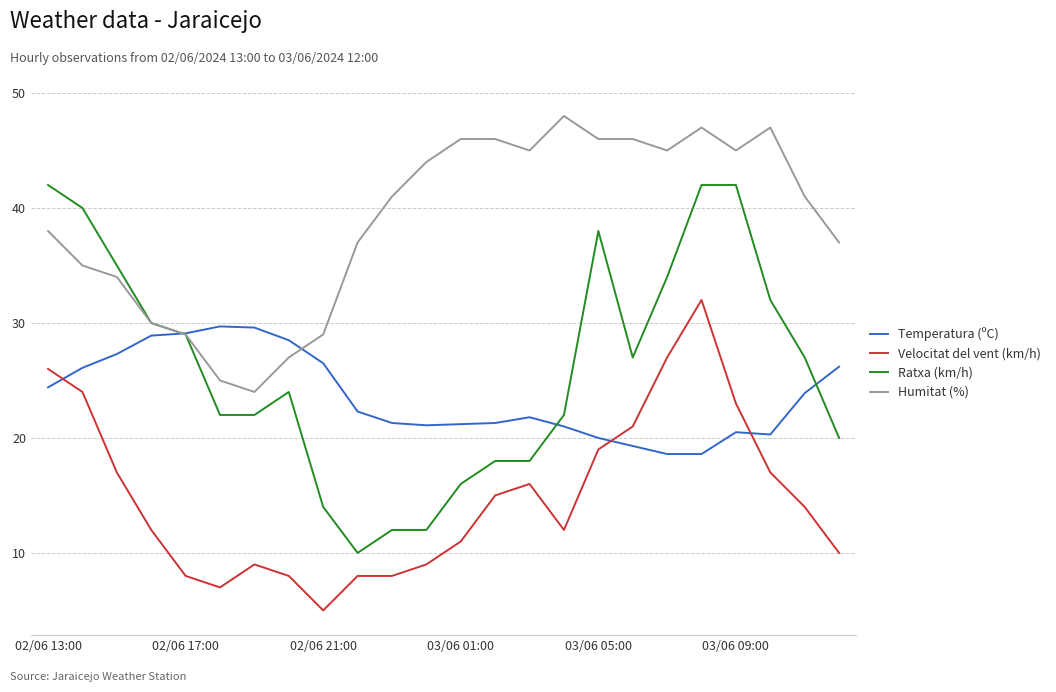

True or false: Humitat (%) and Velocitat del vent (km/h) intersect in this chart.

False